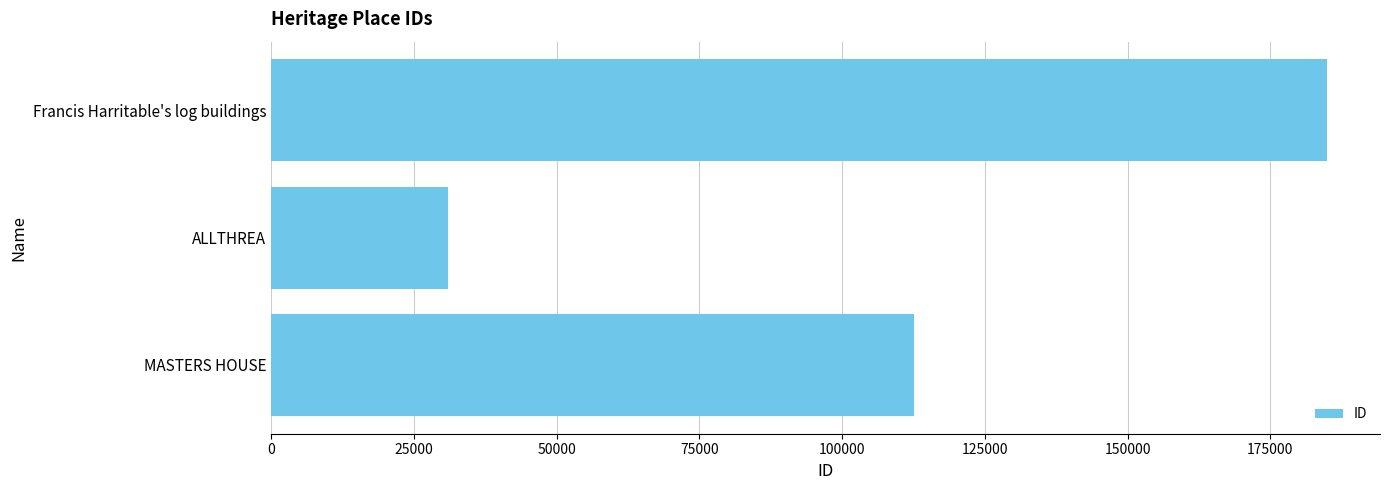

What value does the data have at Francis Harritable's log buildings, to the nearest 50?

184950